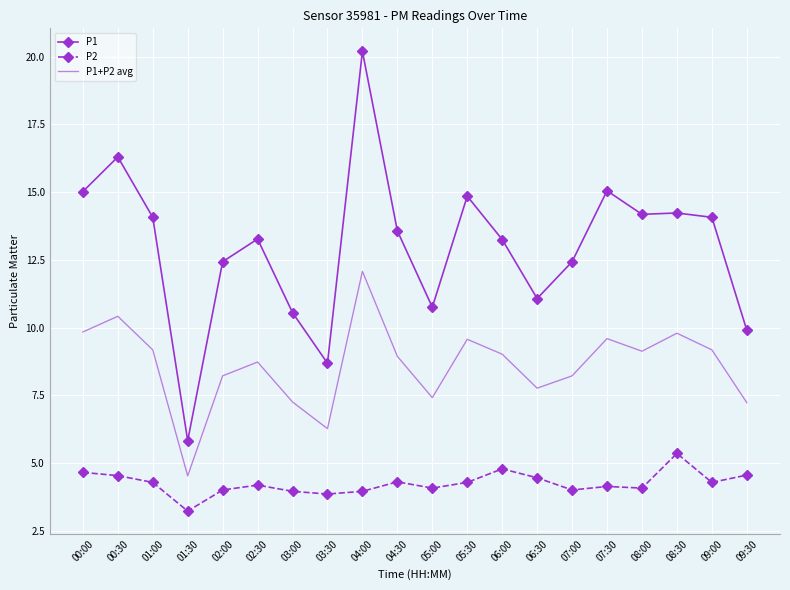

True or false: P1 and P1+P2 avg intersect in this chart.

False